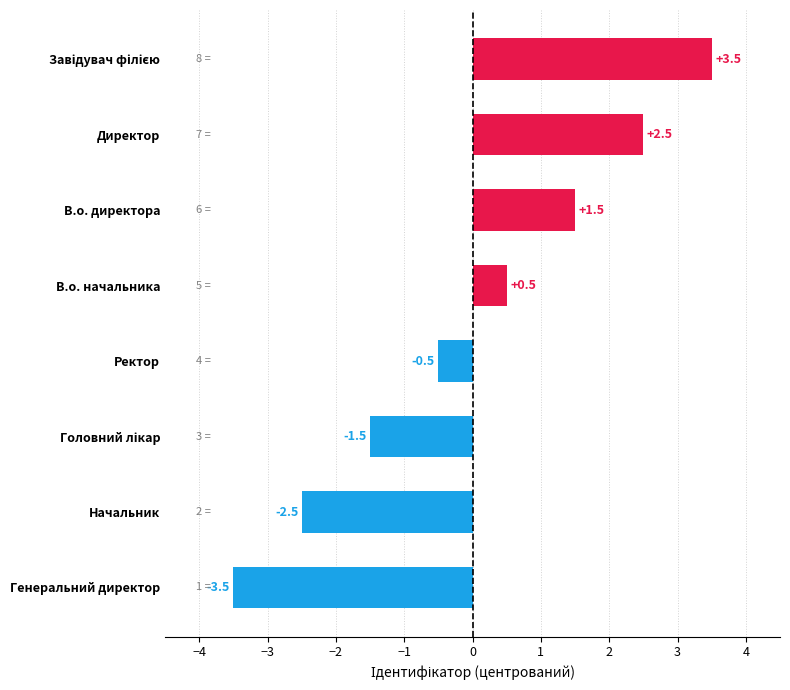

Count the number of data series in this chart.

1